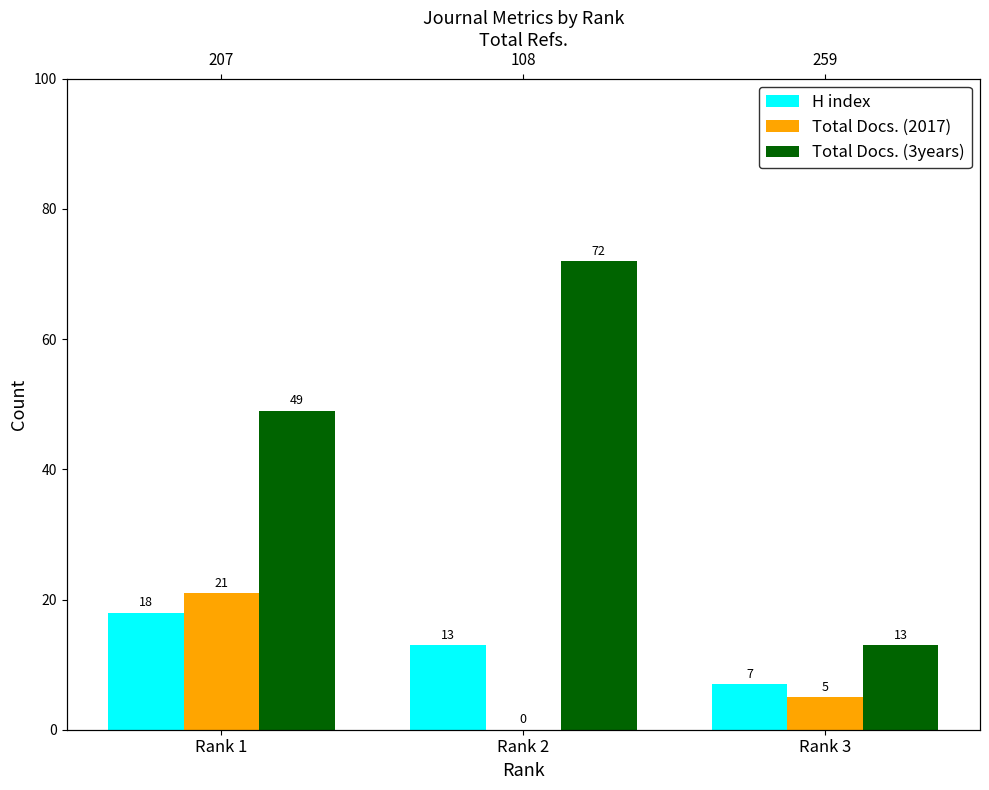

Is it true that H index equals 13 at Rank 2?

True